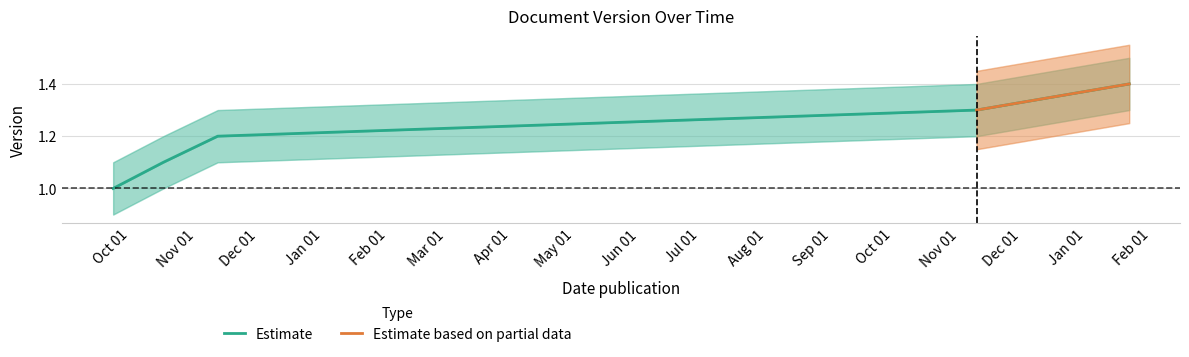

What is the label of the 4th point from the left?

2018-11-19